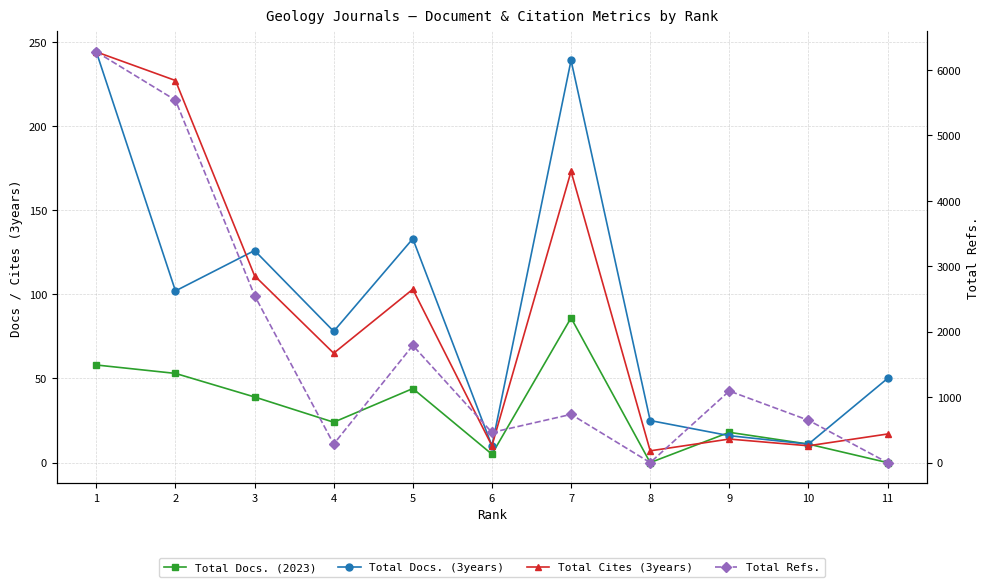

What is the difference between the highest and lowest values at 10?

637